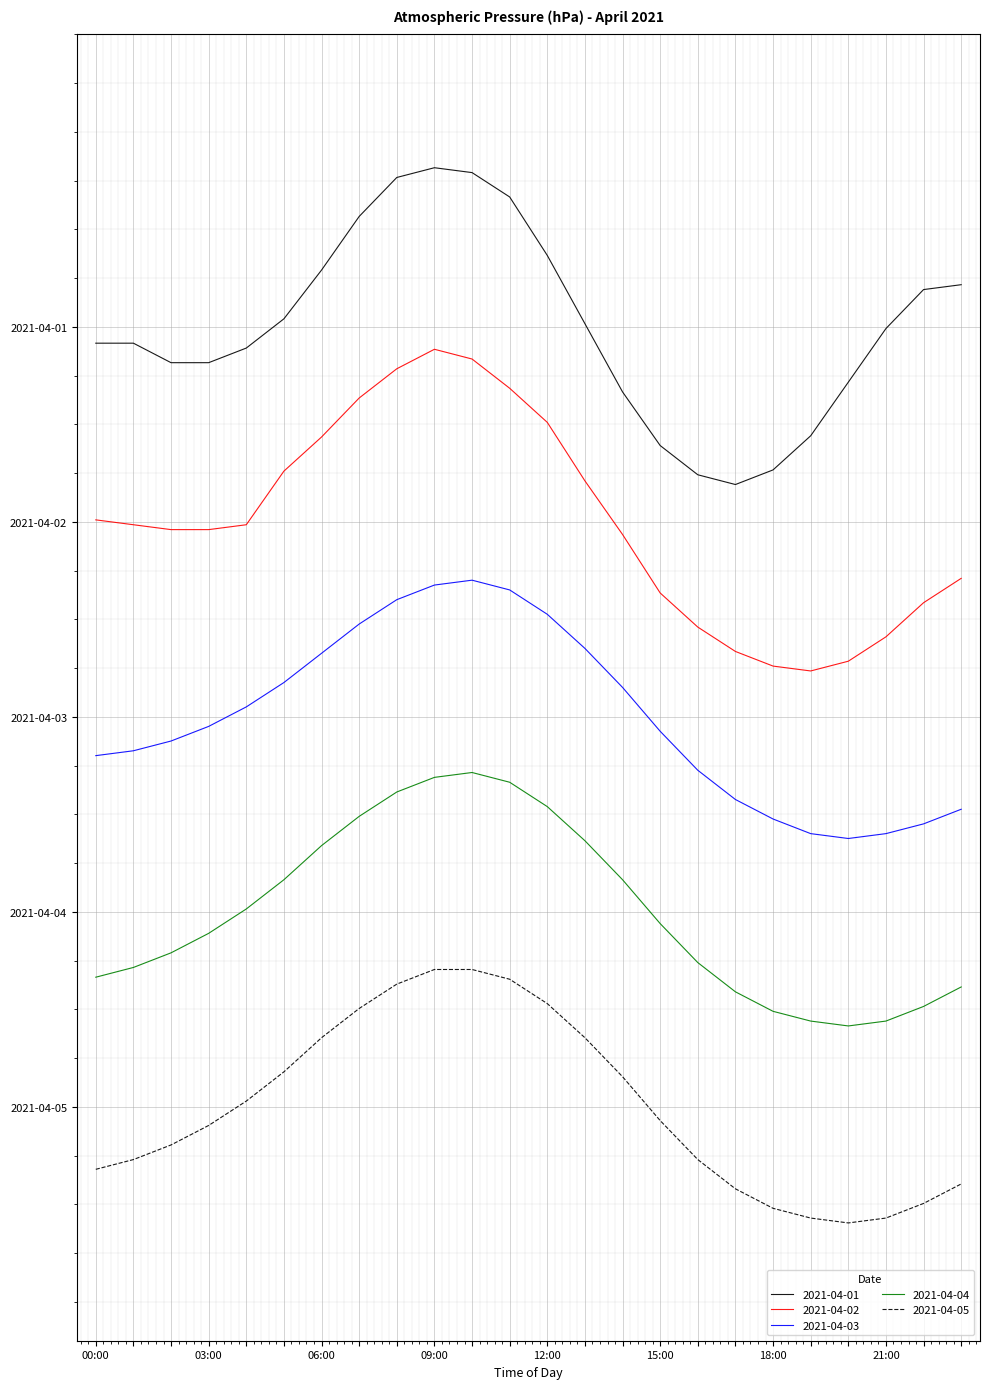

What are all the series names shown in the legend?

2021-04-01, 2021-04-02, 2021-04-03, 2021-04-04, 2021-04-05